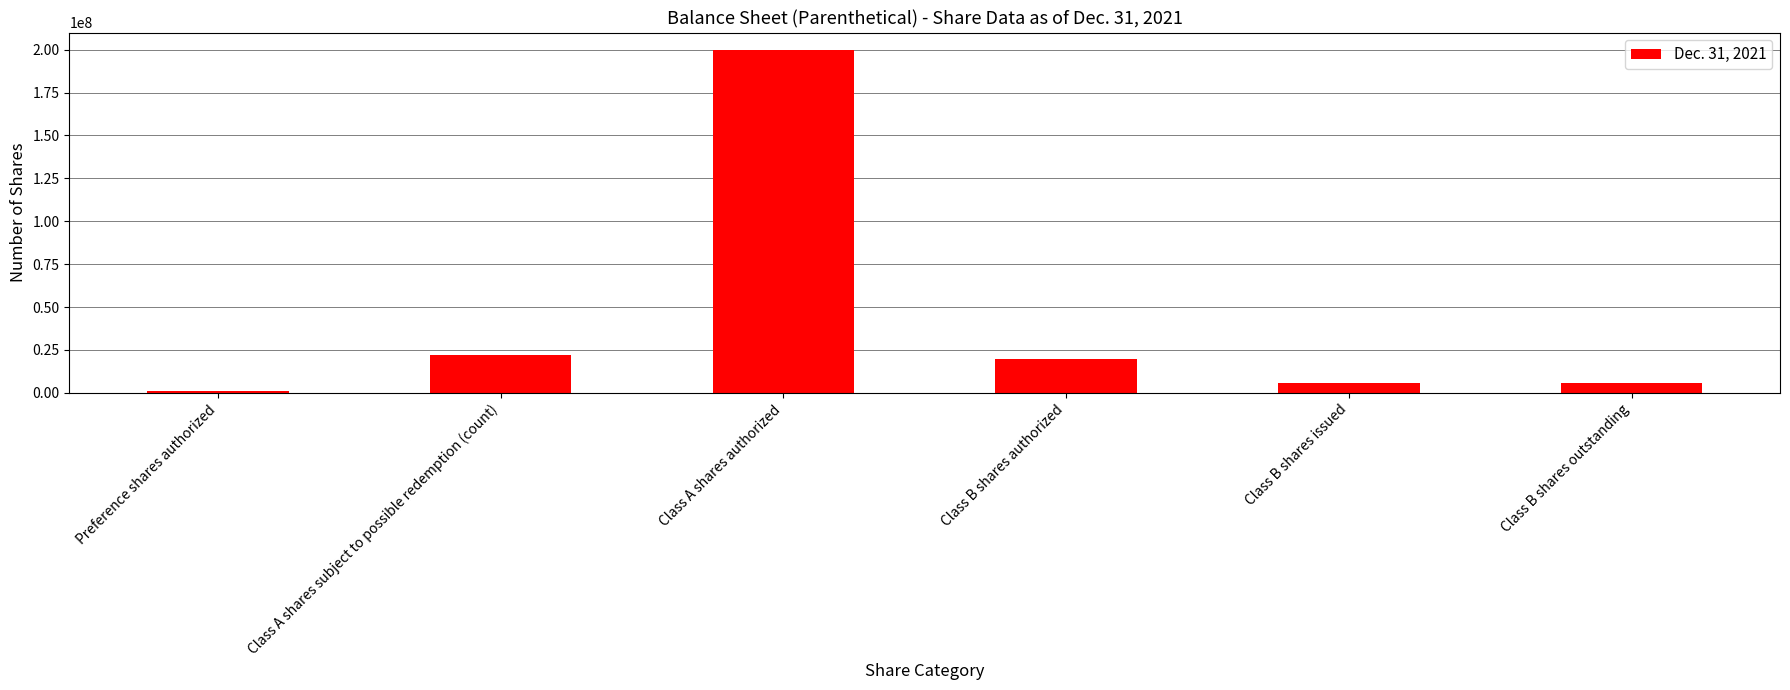

At which category does the chart reach its minimum across all series?

Preference shares authorized